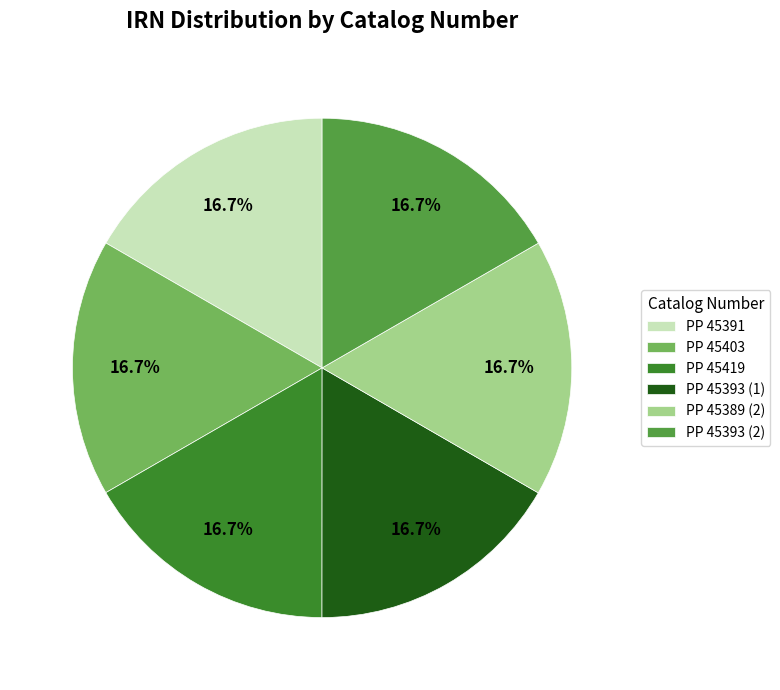

Is there any slice that represents more than half of the pie?

No